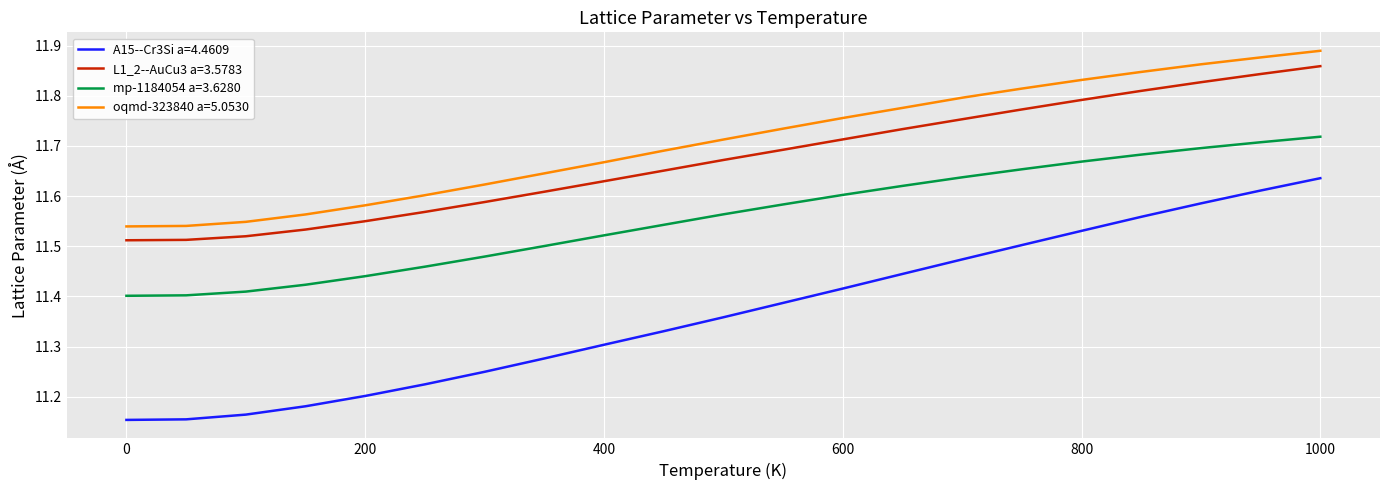

Which series has the largest total across all categories?

oqmd-323840 a=5.0530